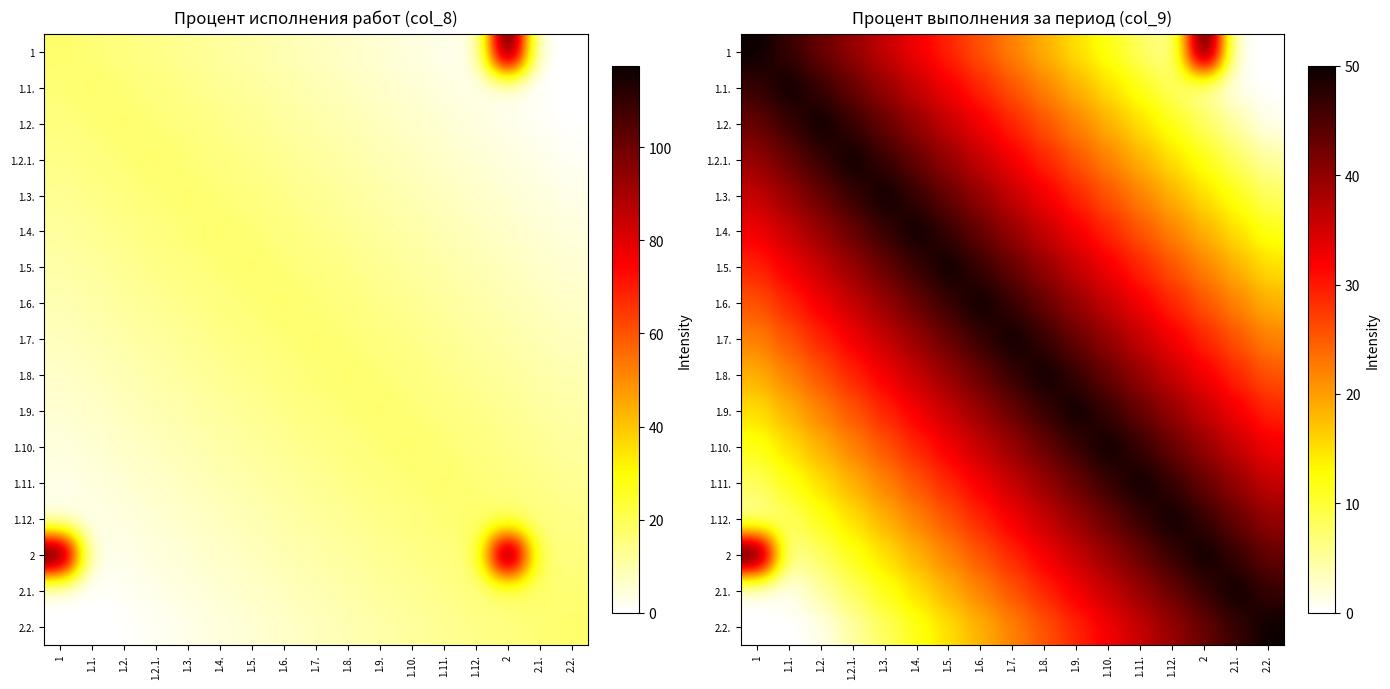

What is the sum of the 2.1. values at 1.4. and 1.10.?

51.0